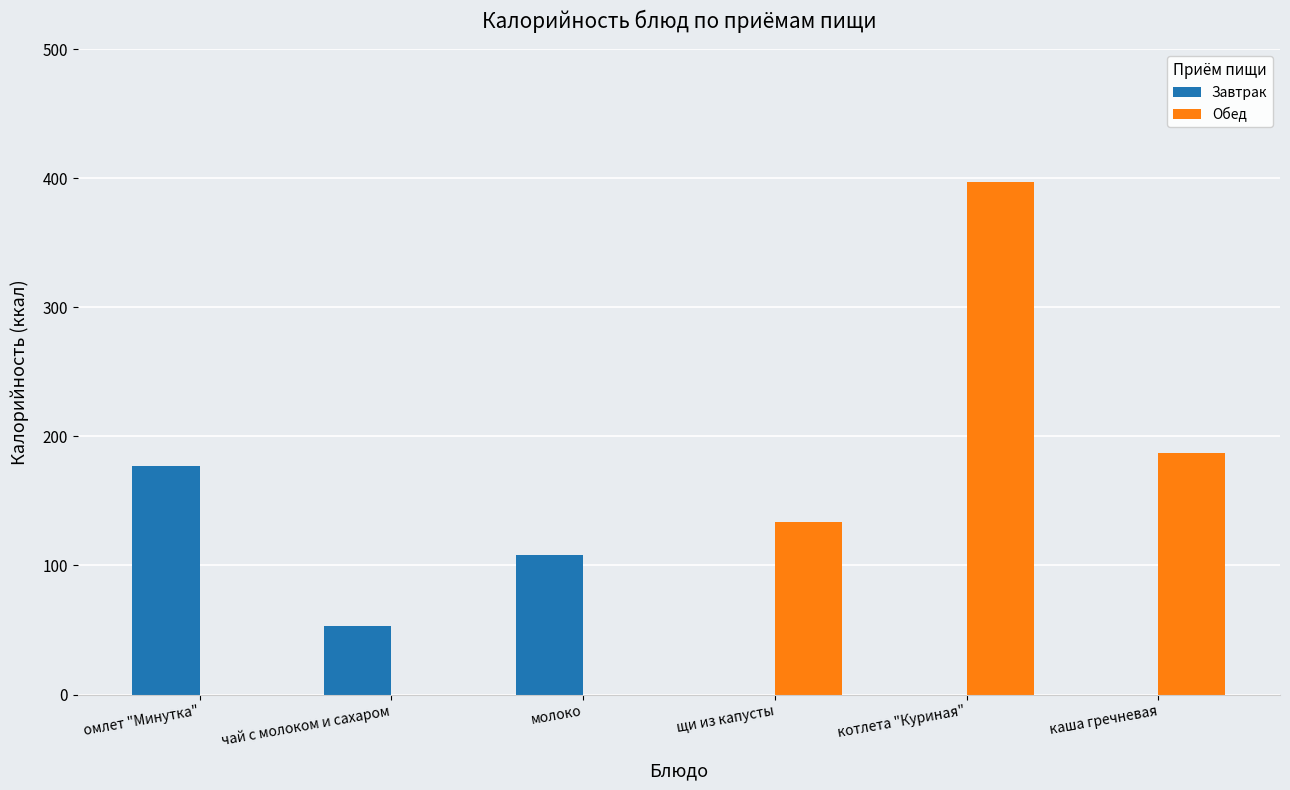

Which series changed the most between омлет "Минутка" and молоко?

Завтрак